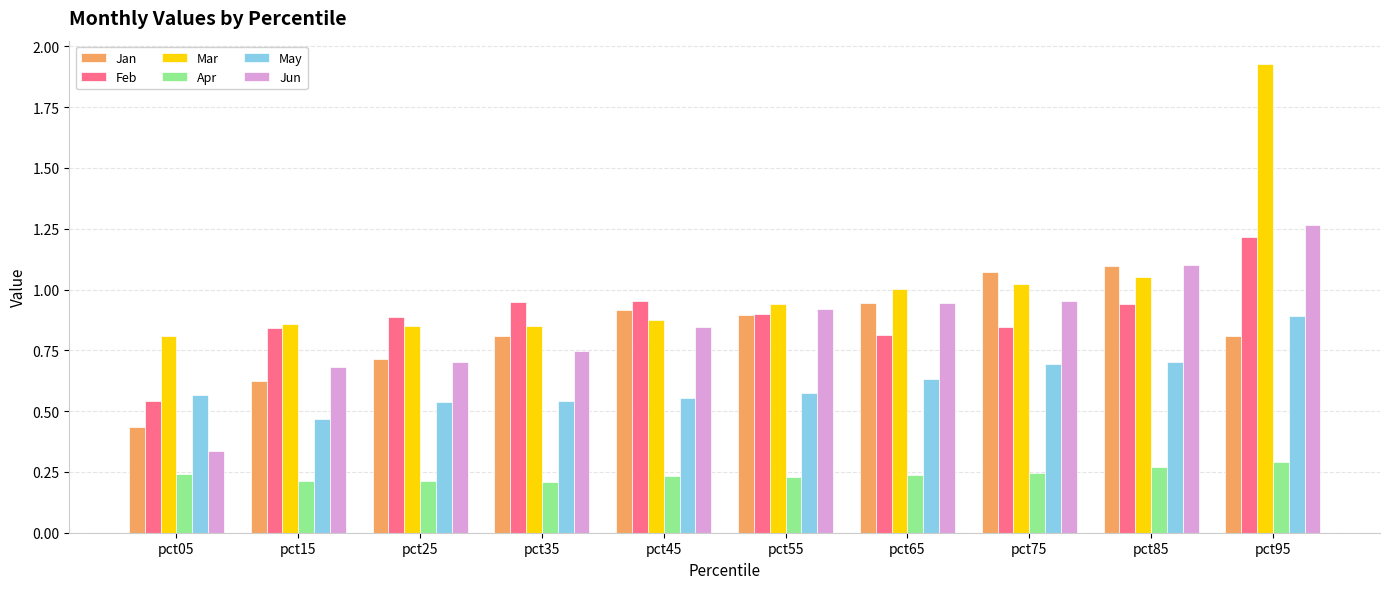

Where is Jun nearest to the value 0?

pct05